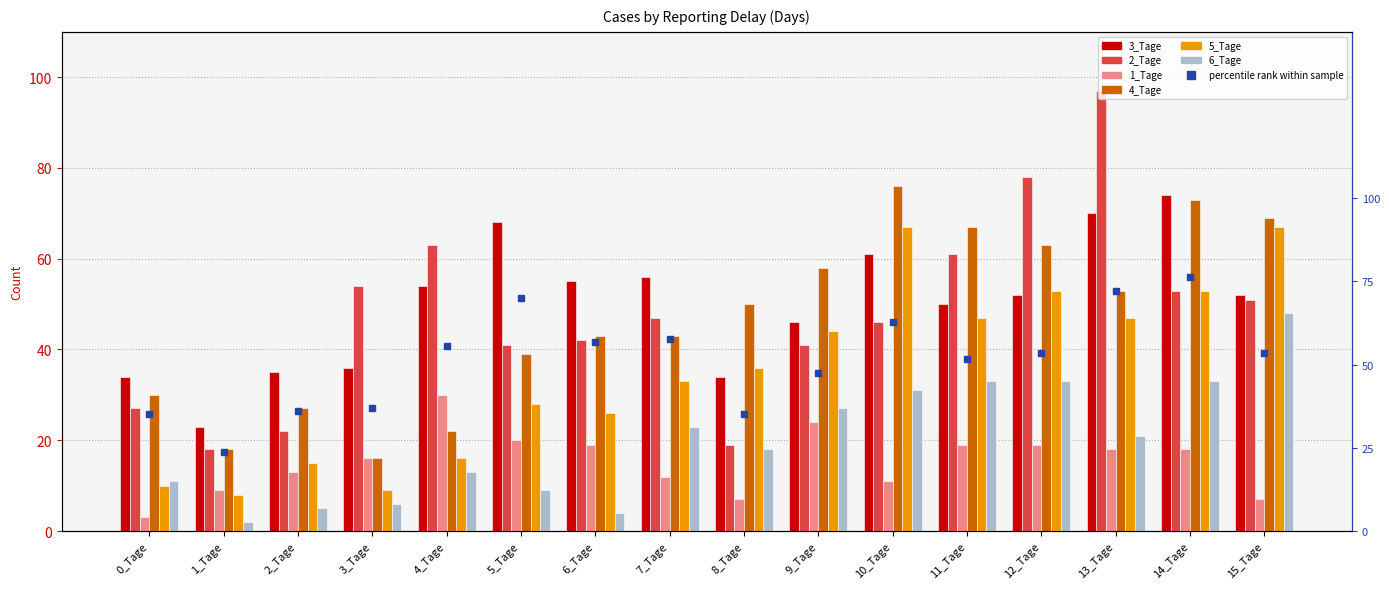

List the series in order of their peak value, highest first.

2_Tage, 4_Tage, 3_Tage, 5_Tage, 6_Tage, 1_Tage